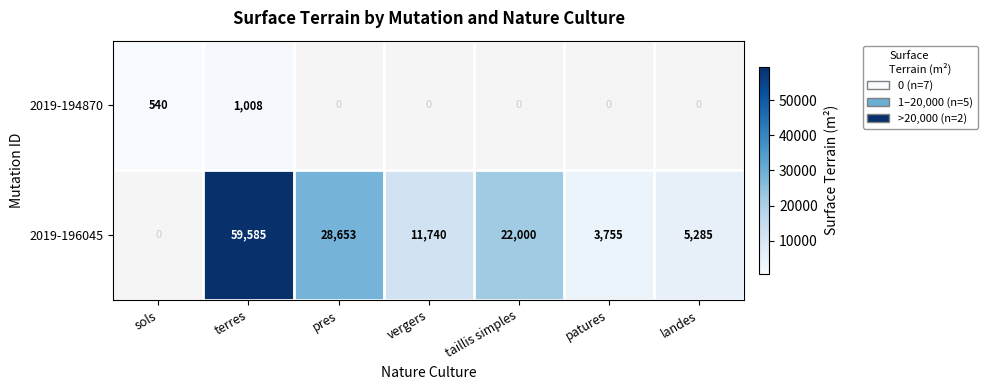

Is the value of 2019-196045 at pres greater than the value of 2019-194870 at terres?

Yes